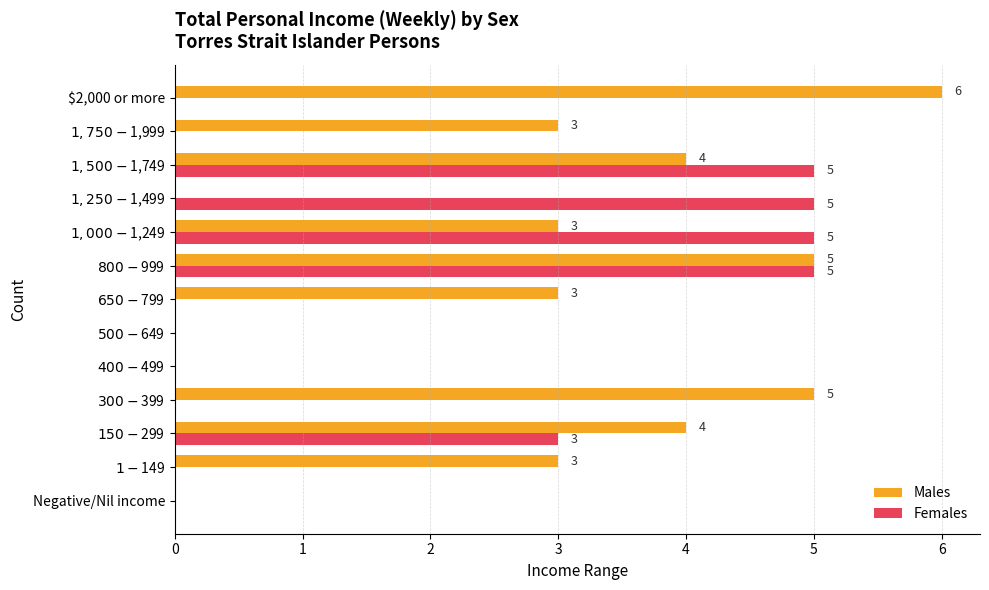

What is the maximum value for Females?

5